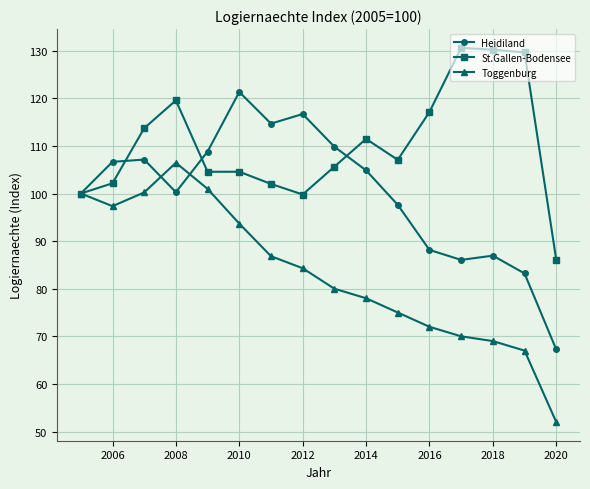

What is the difference between the maximum and minimum values in the Toggenburg series?

54.5